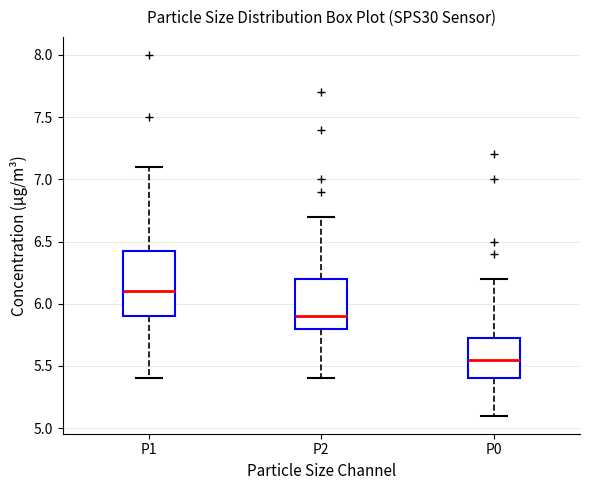

Comparing the boxes themselves (not the whiskers), which one is the tallest?

P1